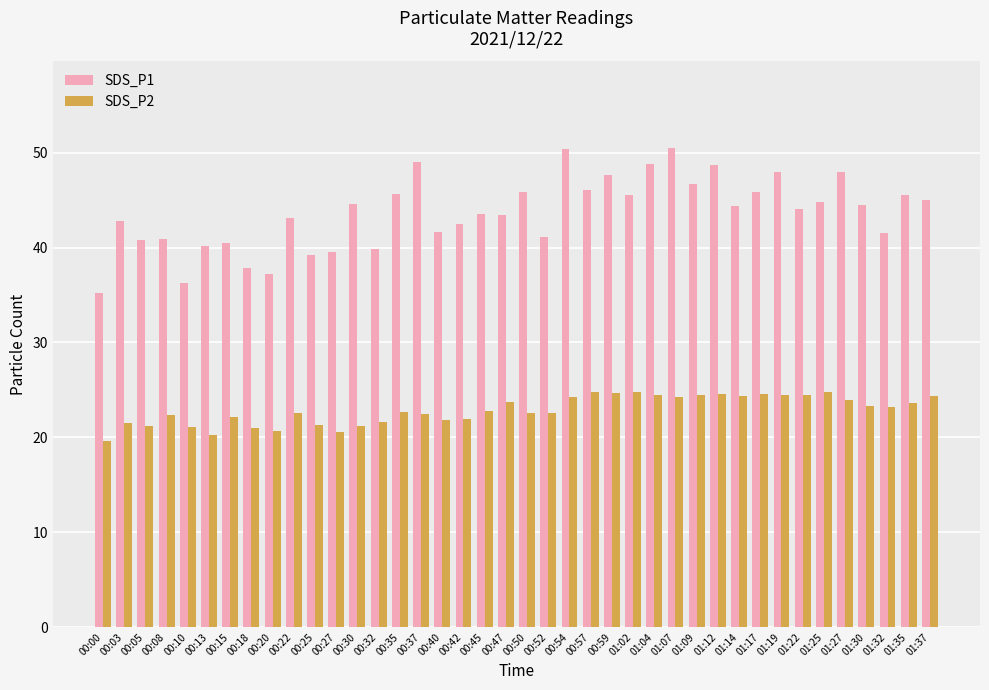

What position from the left is 00:00?

1